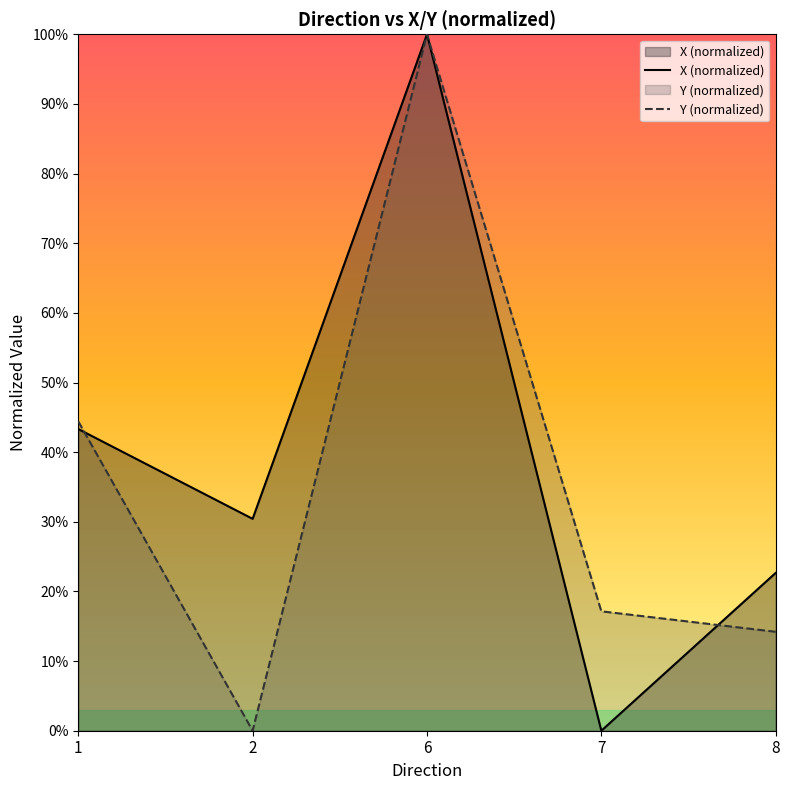

Is it true that X (normalized) equals 45.1 at 2?

False